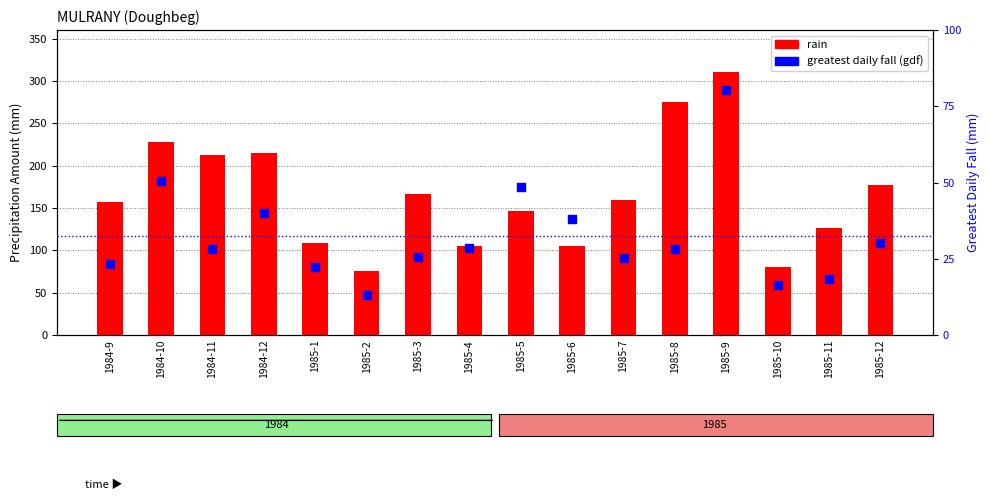

Which series has the largest Y range (max minus min)?

rain